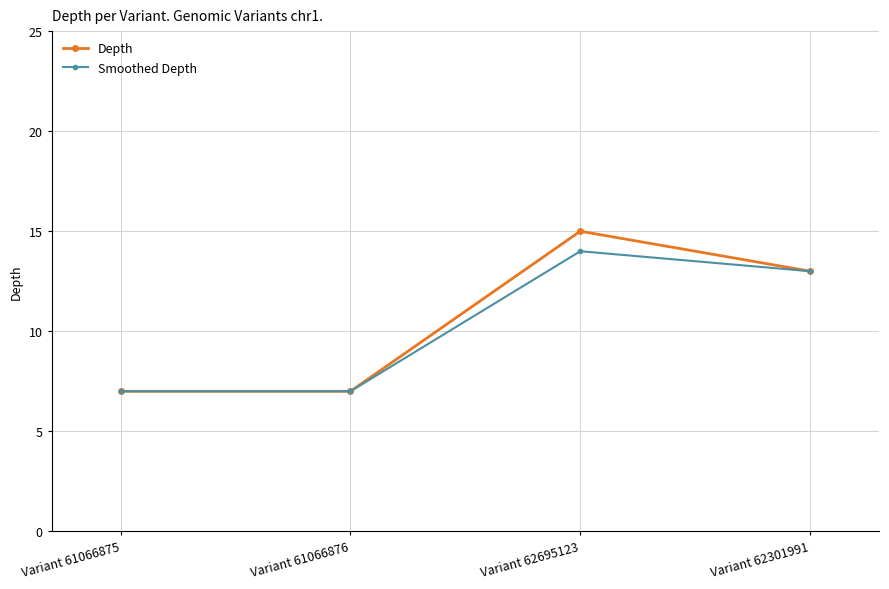

At which label does Smoothed Depth reach its peak?

Variant 62695123